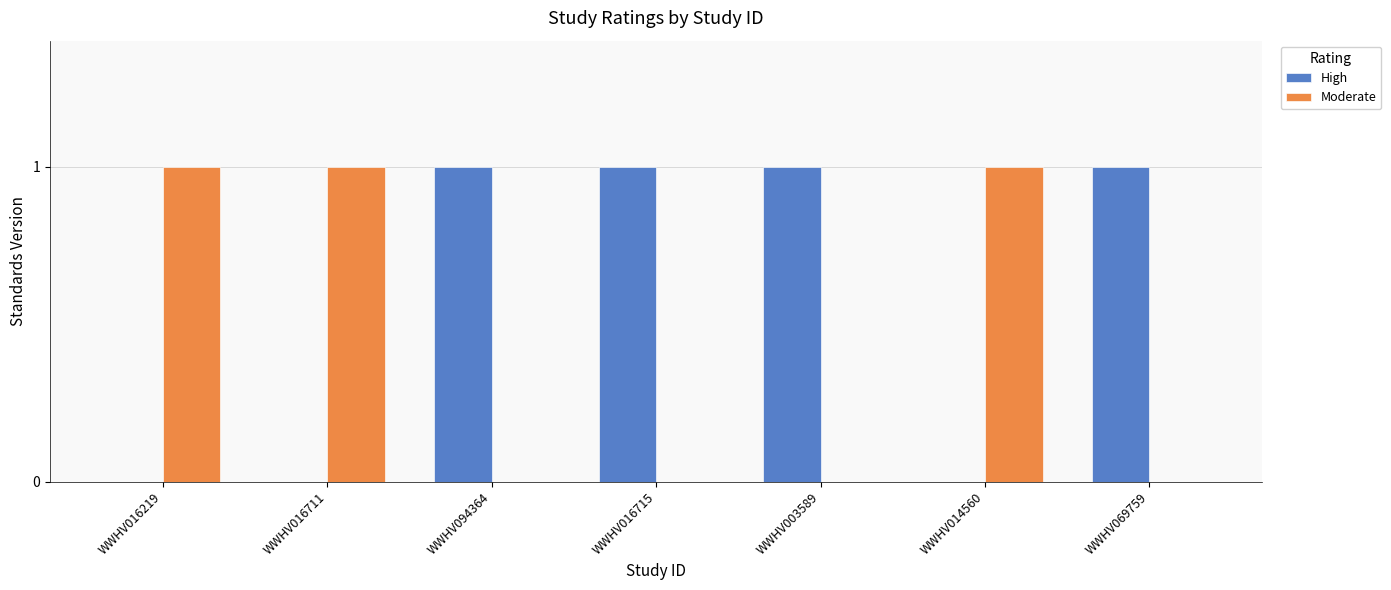

The Moderate series shows 0 at WWHV069759. True or false?

True